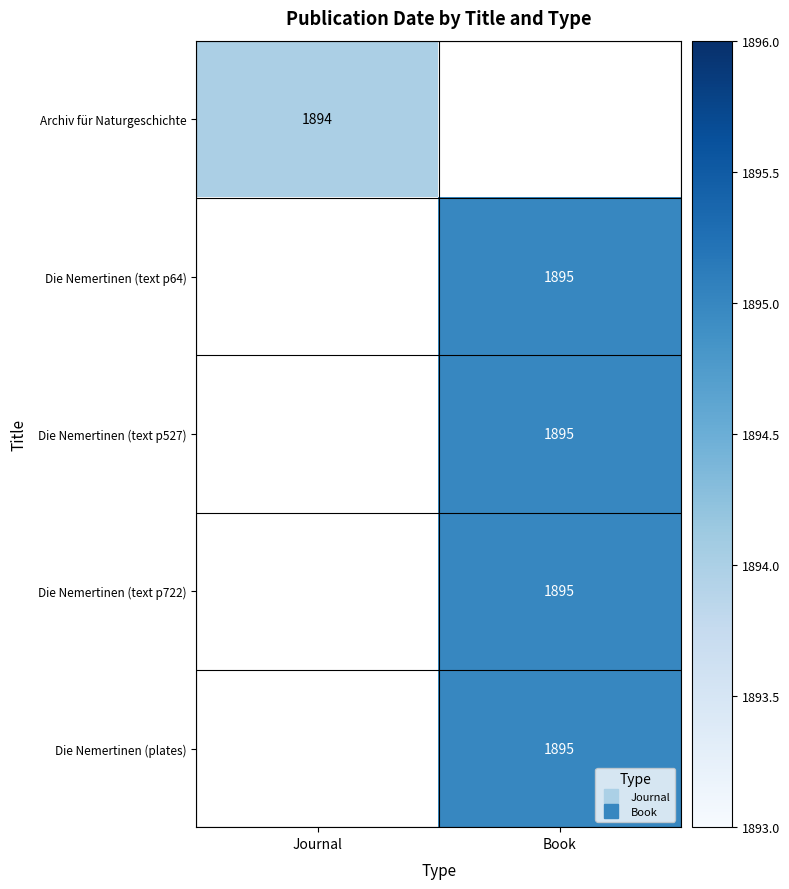

Count the number of categories in the chart.

2